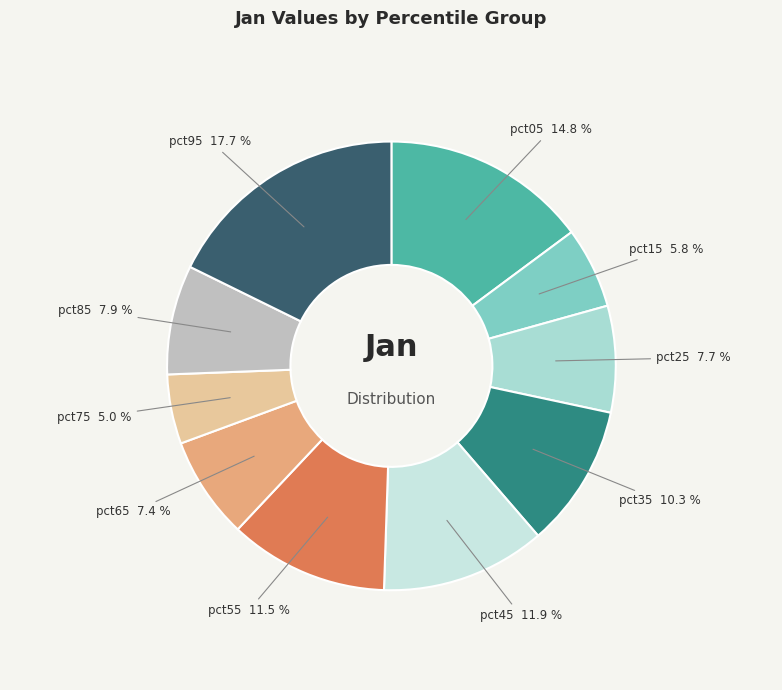

What percentage is the pct45 slice, to the nearest percent?

12%